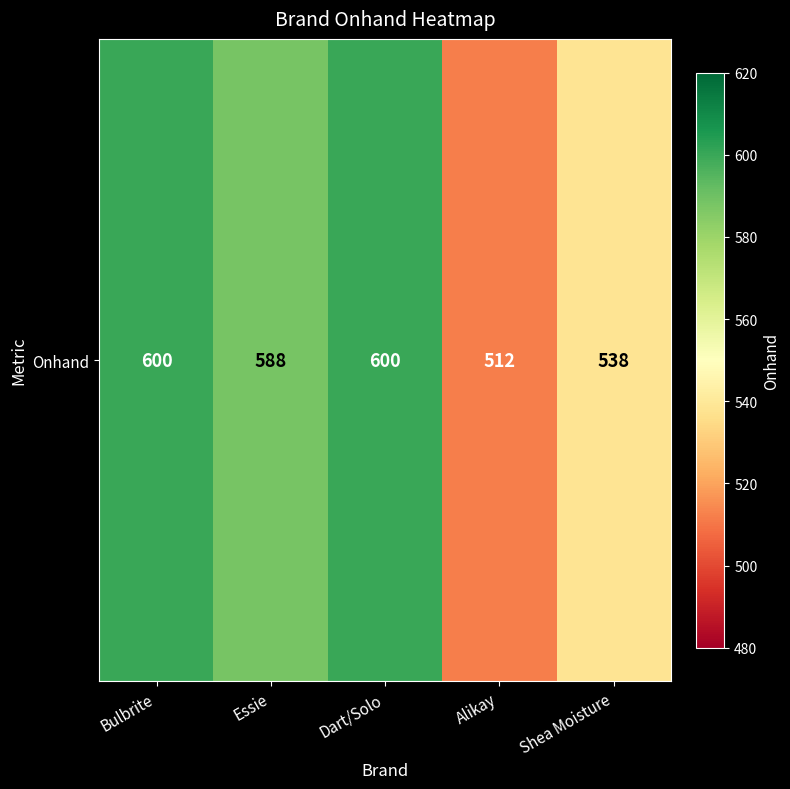

List the labels in order of value, smallest first.

Alikay, Shea Moisture, Essie, Bulbrite, Dart/Solo